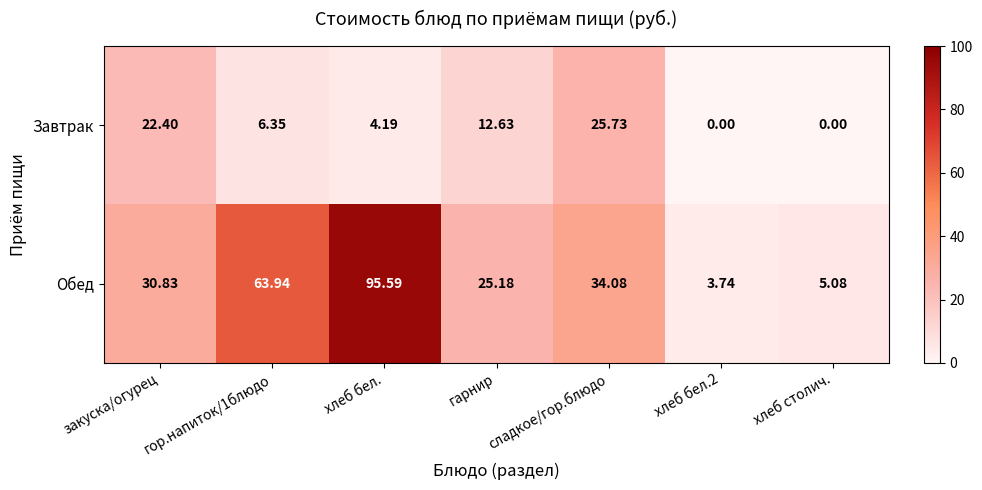

Which series has the largest total across all categories?

Обед